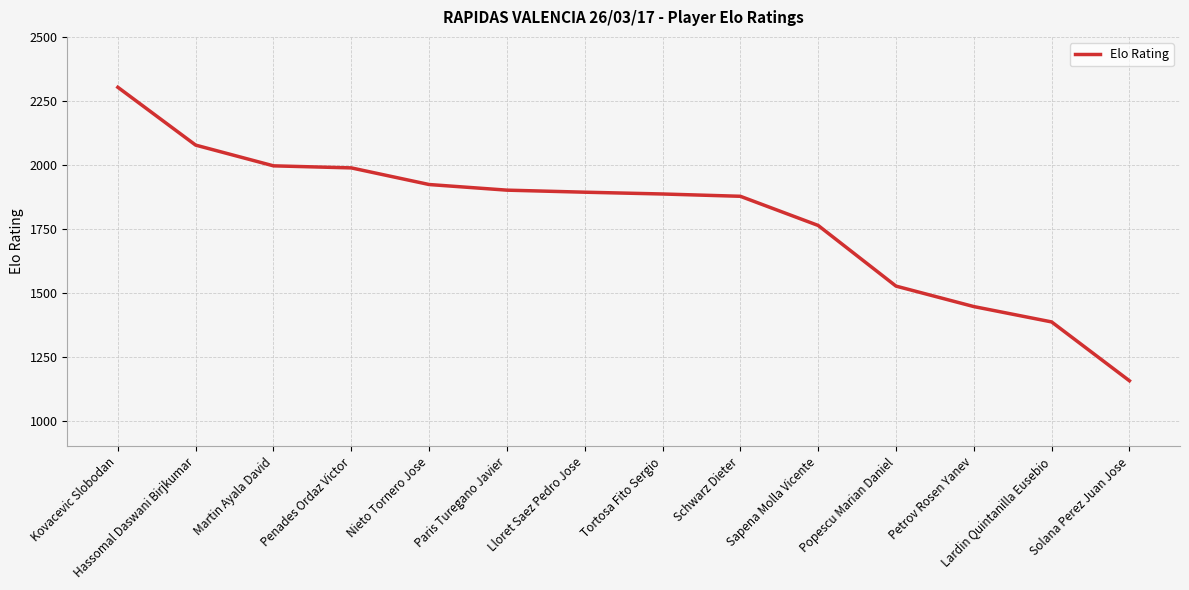

Reading left to right, list all the values displayed in this chart.

Kovacevic Slobodan=2303	Hassomal Daswani Birjkumar=2077	Martin Ayala David=1996	Penades Ordaz Victor=1988	Nieto Tornero Jose=1923	Paris Turegano Javier=1901	Lloret Saez Pedro Jose=1893	Tortosa Fito Sergio=1886	Schwarz Dieter=1877	Sapena Molla Vicente=1763	Popescu Marian Daniel=1526	Petrov Rosen Yanev=1446	Lardin Quintanilla Eusebio=1386	Solana Perez Juan Jose=1156